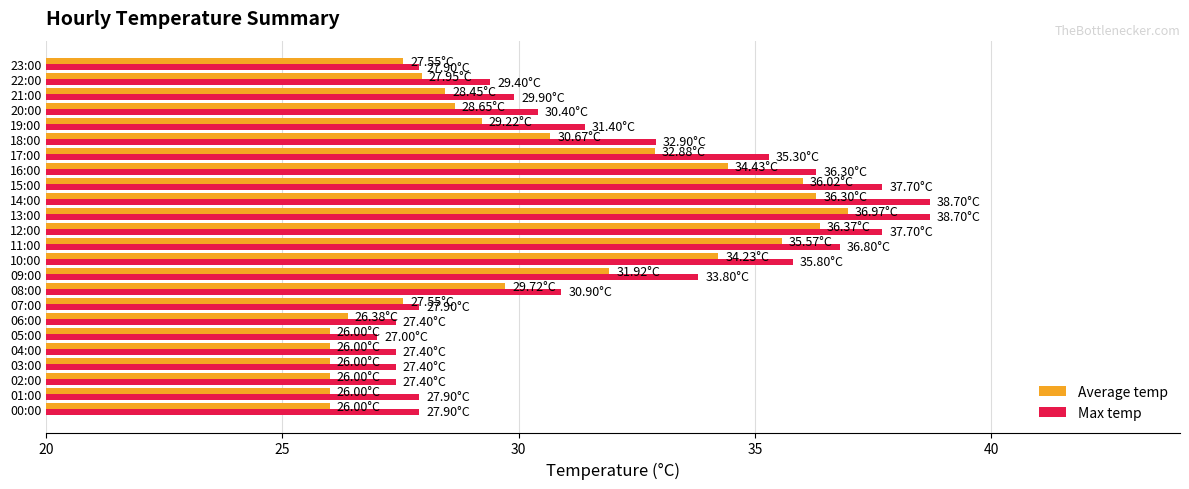

Which series has the widest spread of values?

Max temp